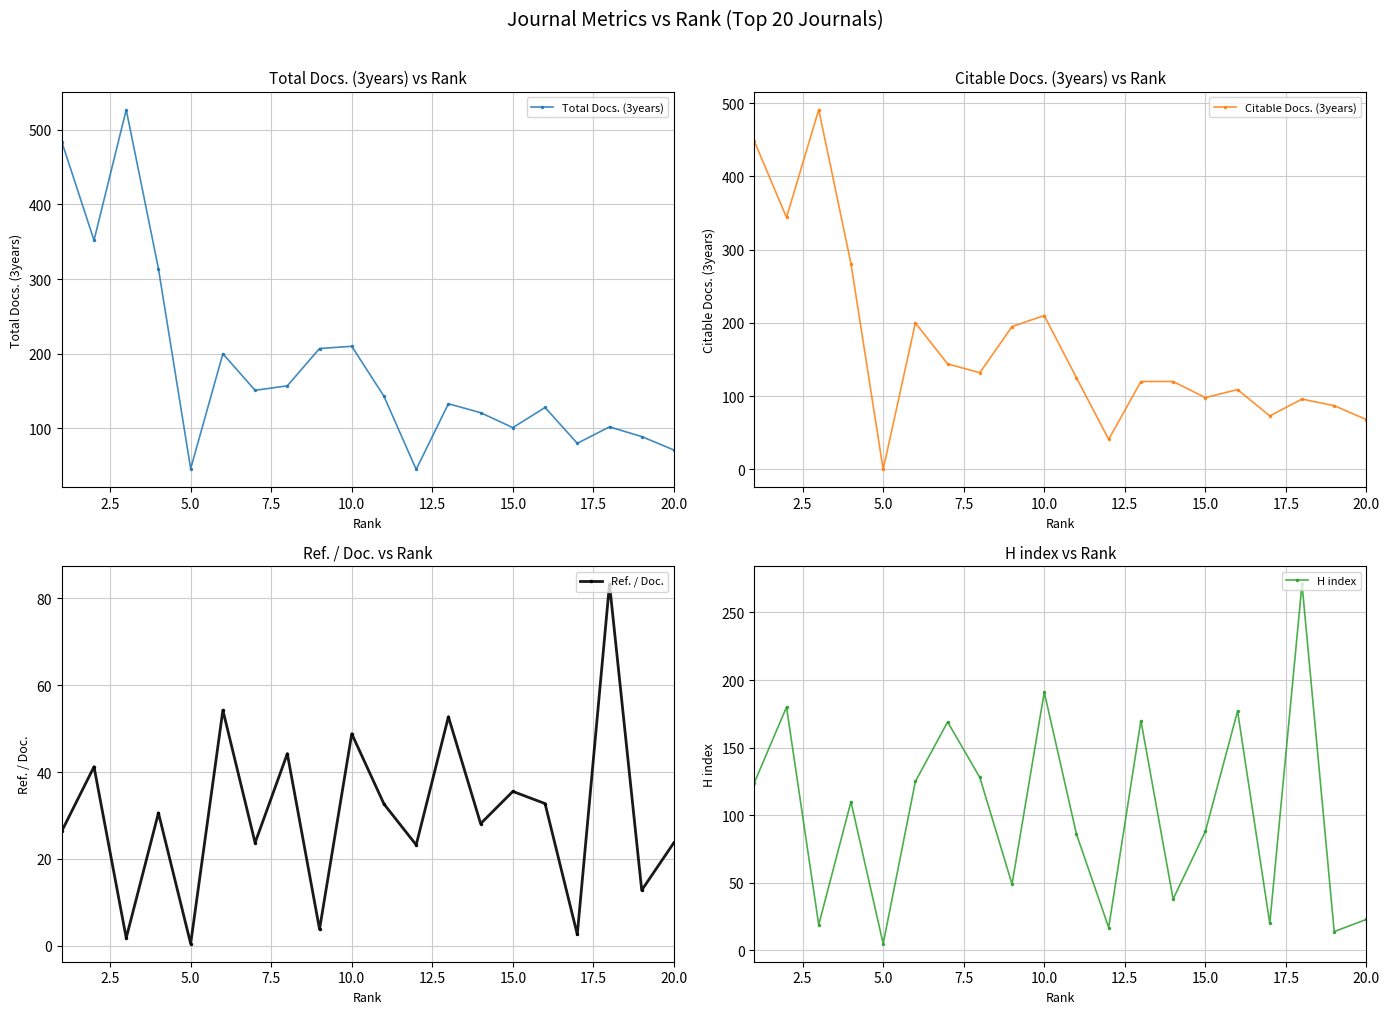

How many lines are shown in the chart?

4